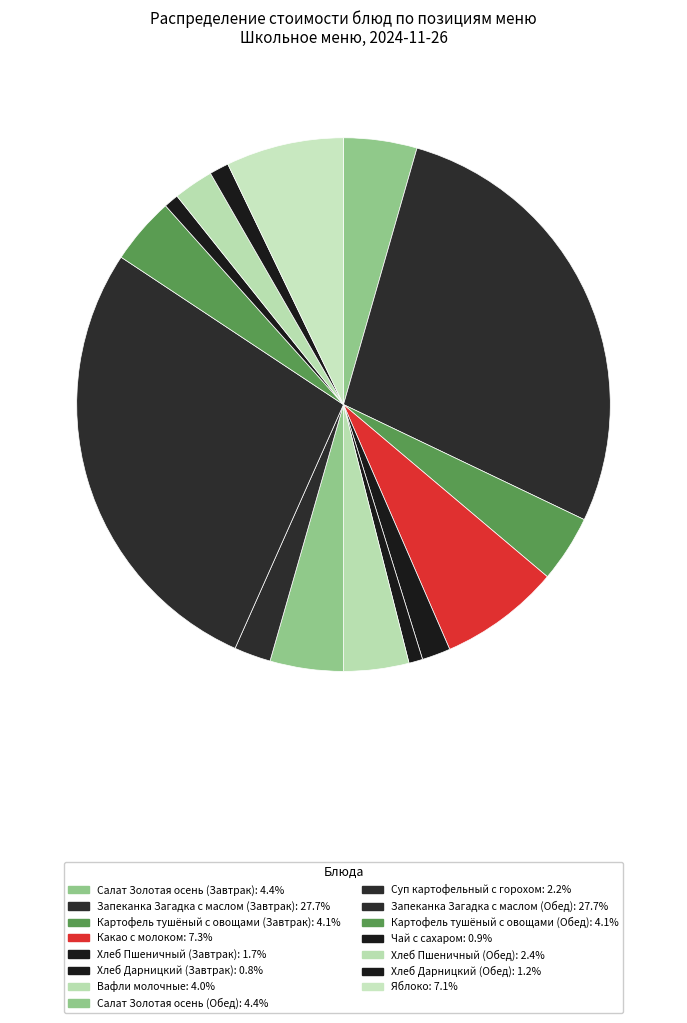

What is the total percentage of Запеканка Загадка с маслом (Обед) and Хлеб Дарницкий (Завтрак)?

28.5%